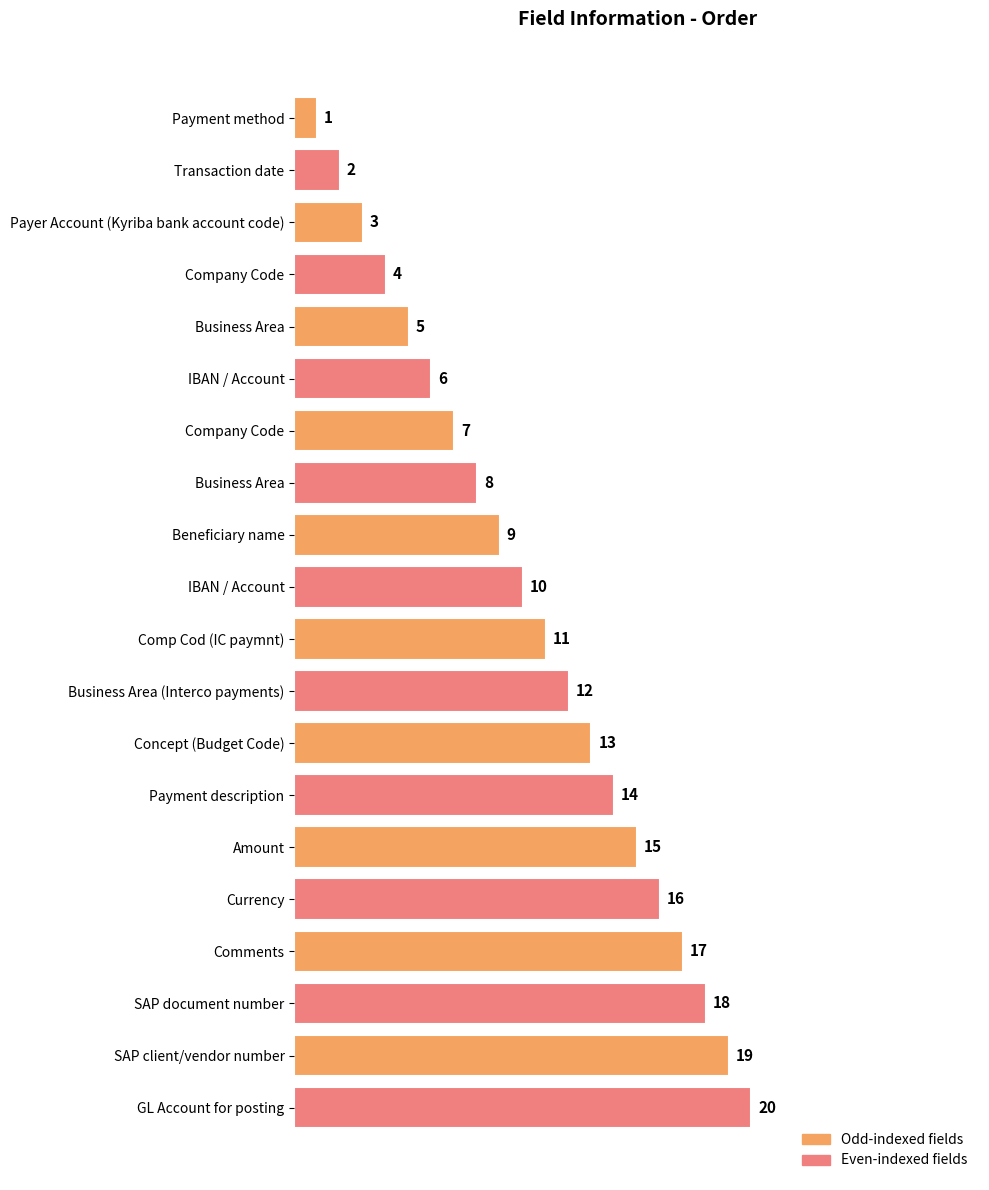

How many bars are there in total?

20